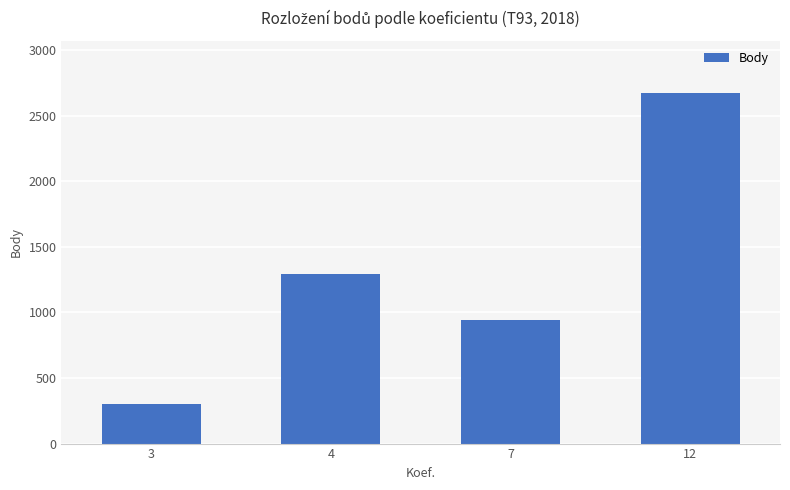

Rank the categories by value from highest to lowest.

12, 4, 7, 3